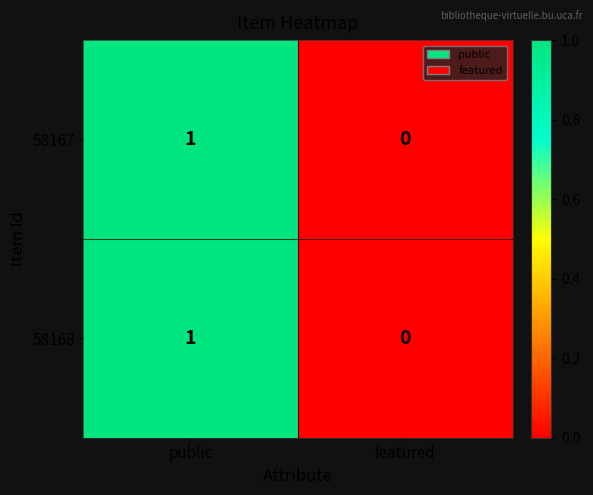

Reading left to right, transcribe all the data shown in this chart.

58167: public=1	featured=0
58168: public=1	featured=0